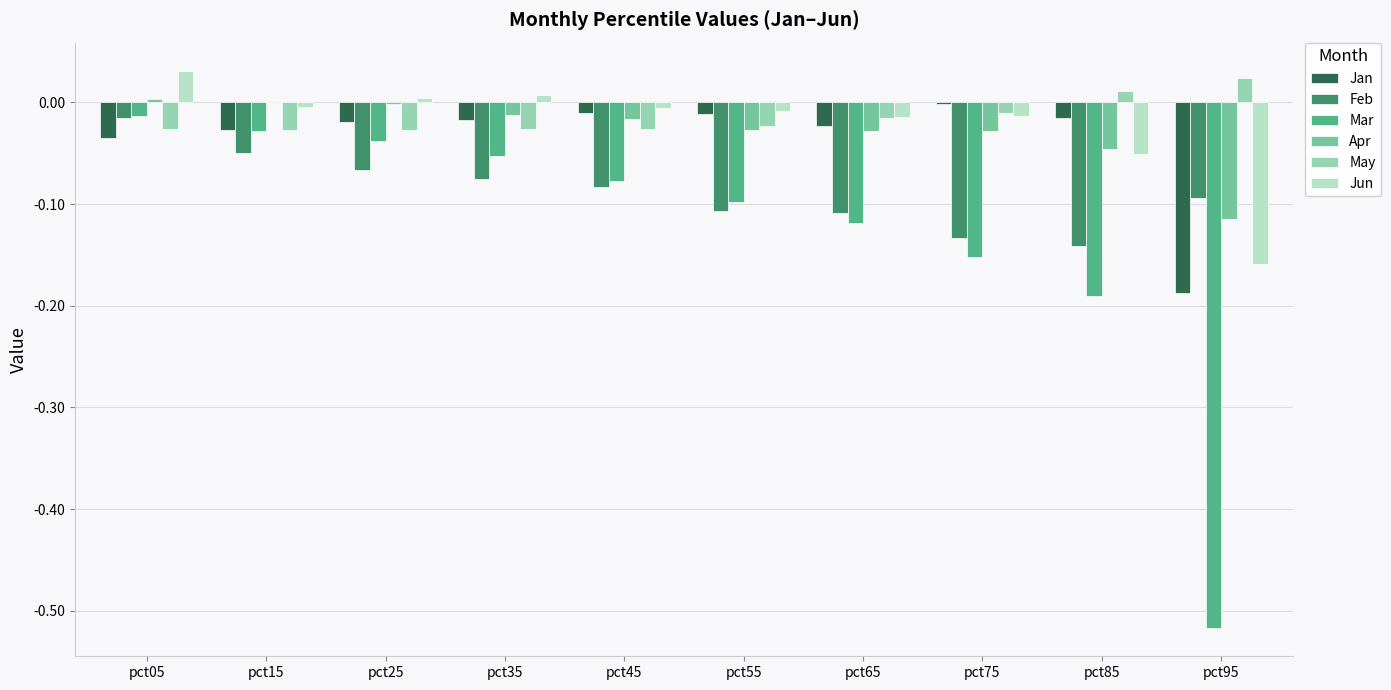

Which series changed the most between pct05 and pct95?

Mar